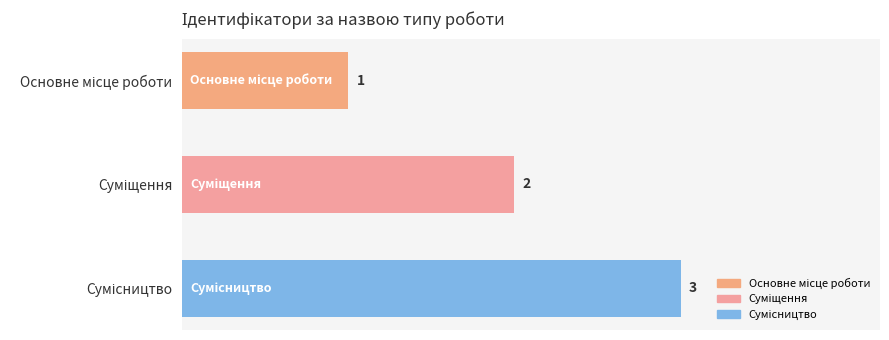

What is the average value?

2